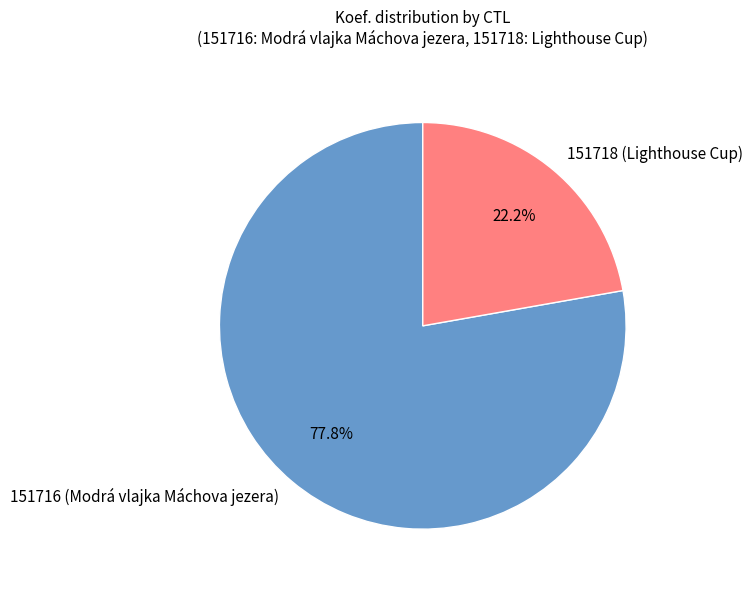

What is the ratio of the value at 151718 to the value at 151716?

0.3